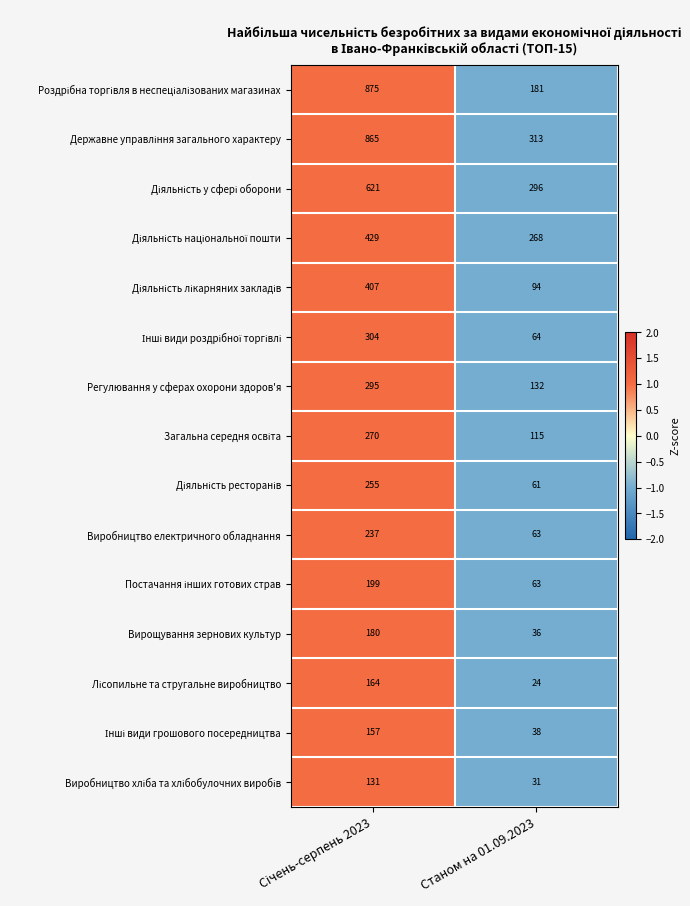

Count the number of categories in the chart.

2